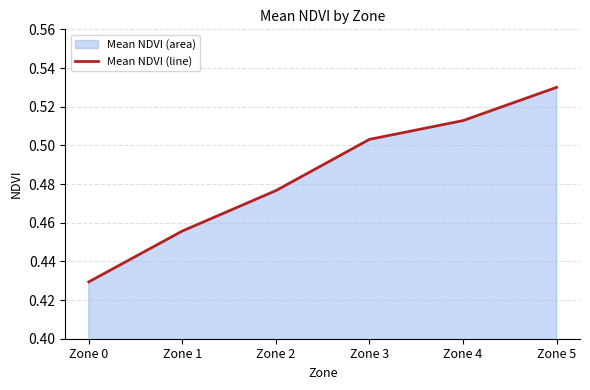

Is it true that the value at Zone 5 is 0.9?

False